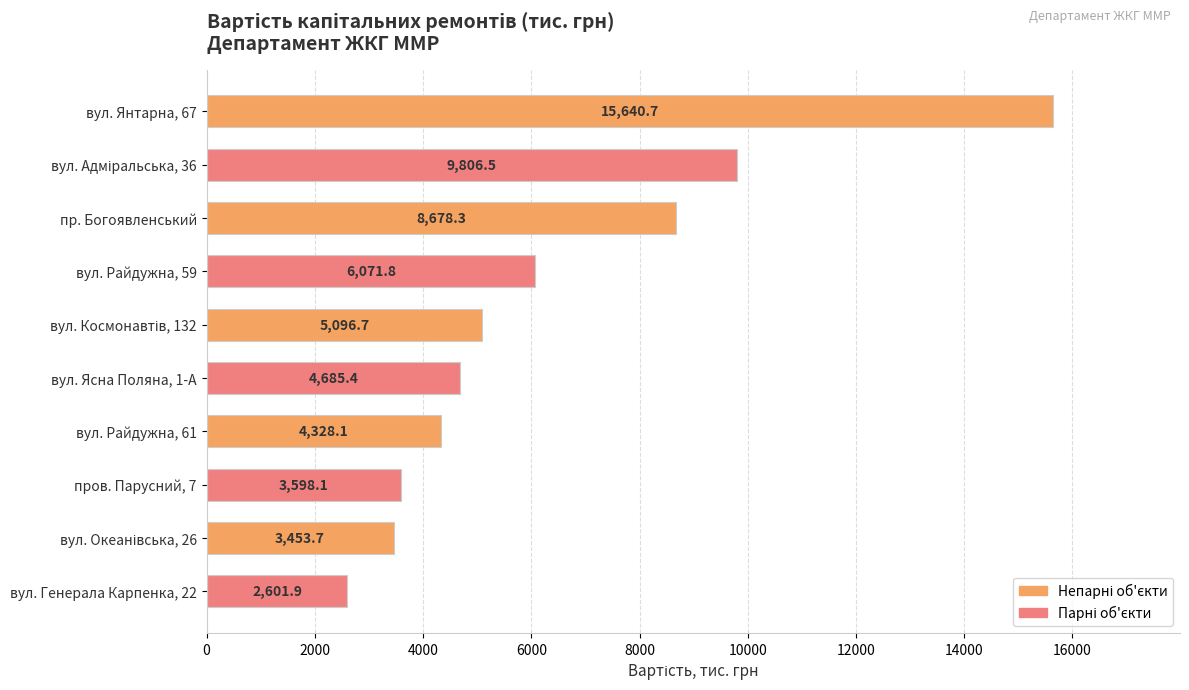

What is the difference between the second highest and minimum values?

7204.6